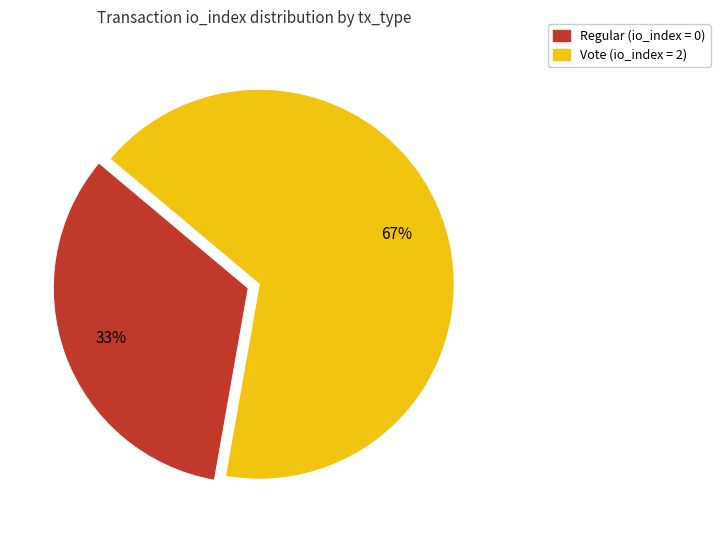

Rank the categories by value from highest to lowest.

Vote, Regular